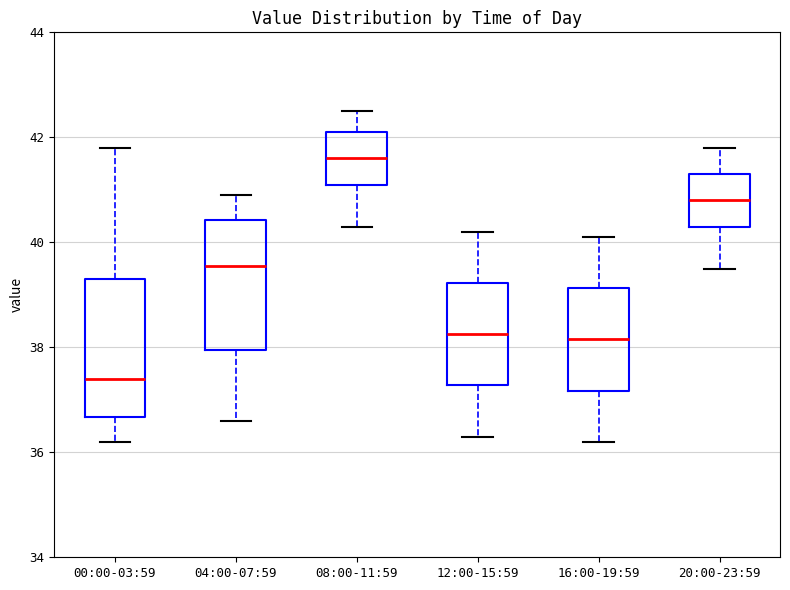

Which box's median line is the lowest?

00:00-03:59